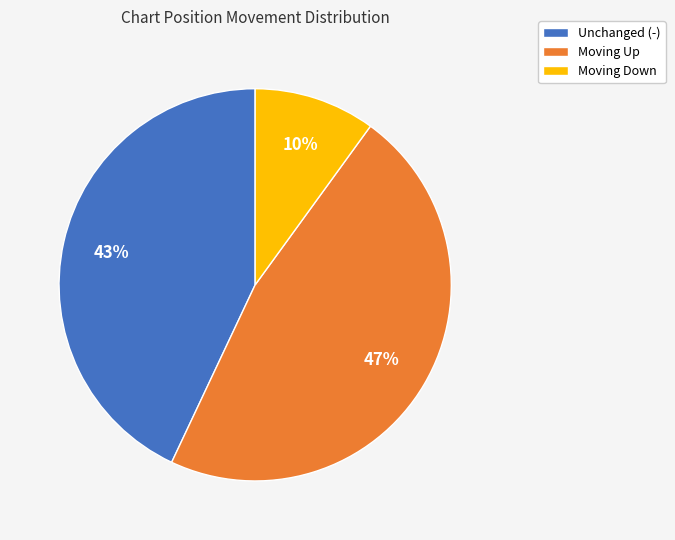

The Moving Up slice represents 47% of the pie. True or false?

True